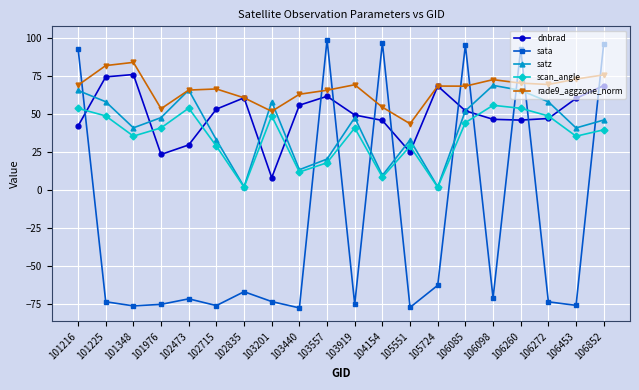

What is the lowest value of the rade9_aggzone_norm series?

43.5